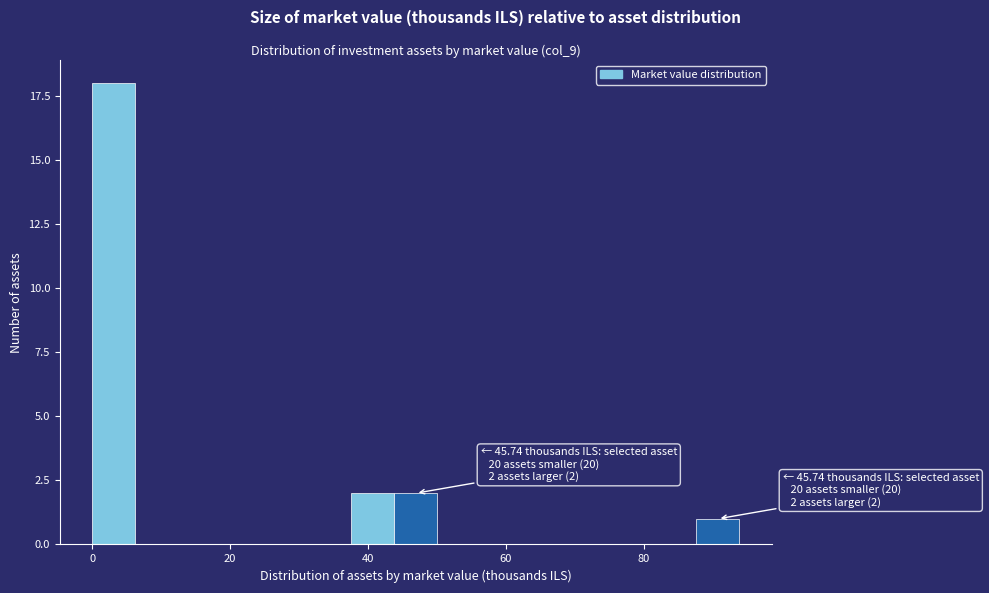

Read against the x-axis, roughly where is the centre of the tallest bar?

4